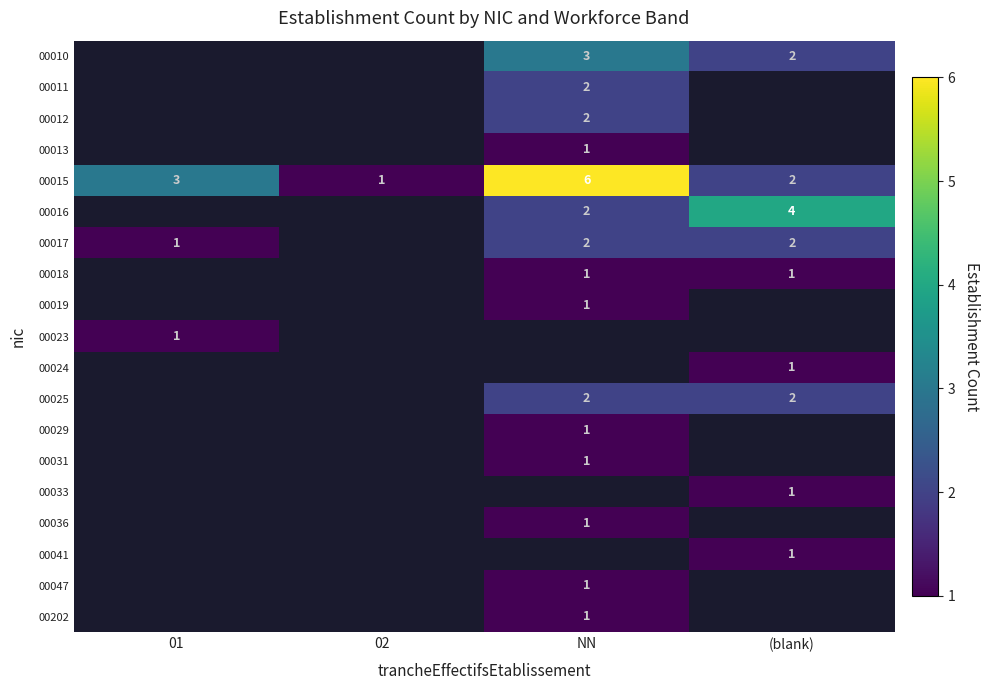

Count the 00015 values in the range 2 to 6.

3